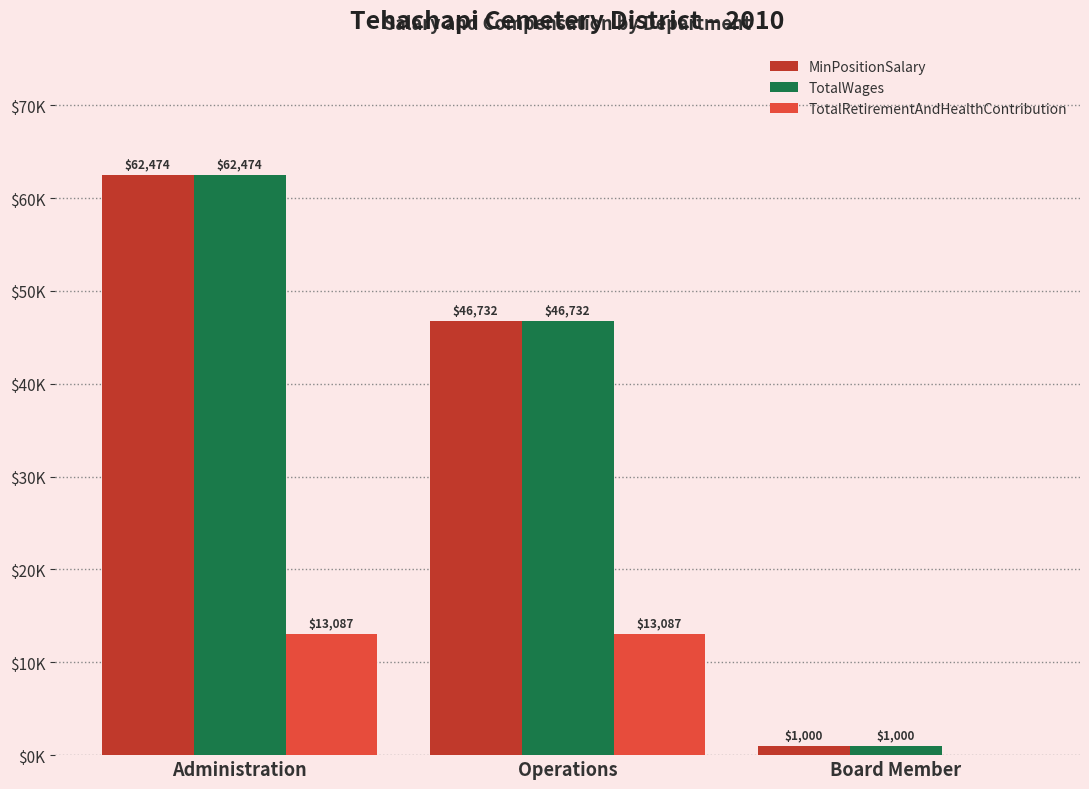

What are all the series names shown in the legend?

MinPositionSalary, TotalWages, TotalRetirementAndHealthContribution